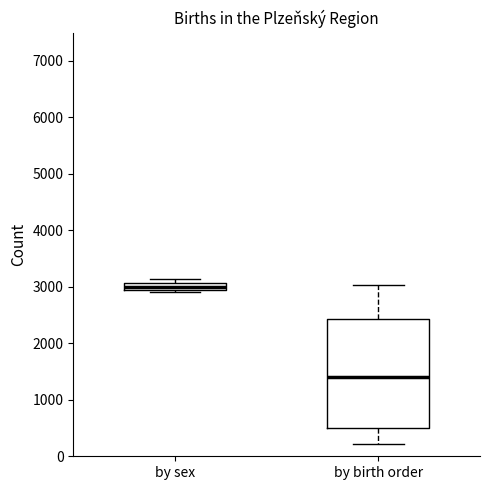

Which box is the tallest, from its lower edge to its upper edge?

by birth order